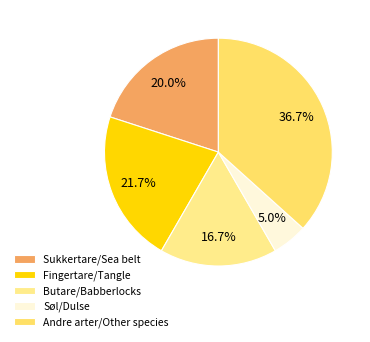

To the nearest percent, what is the difference between the largest and smallest slice percentages?

32%